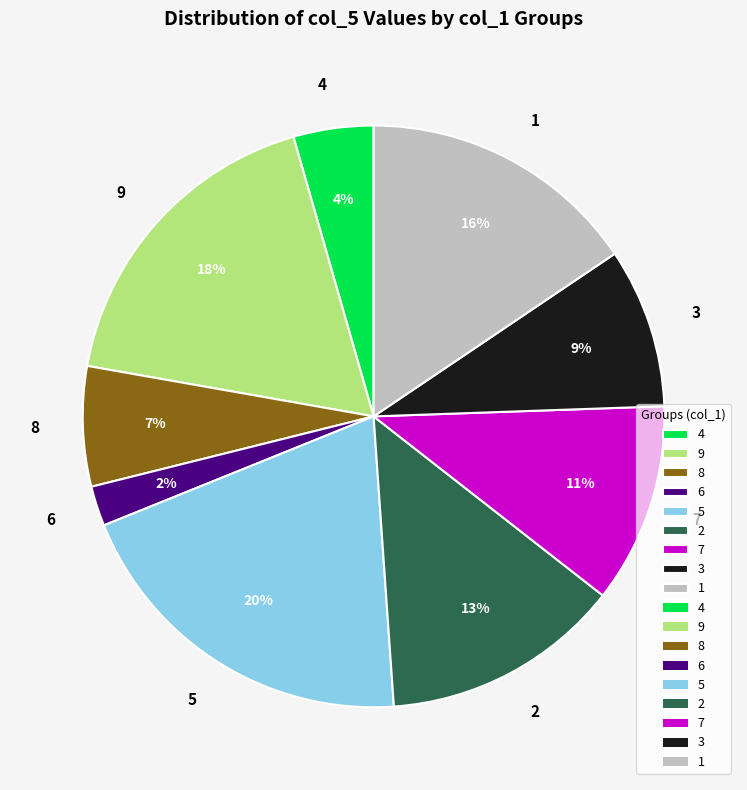

To the nearest percent, what portion does 5 represent?

20%